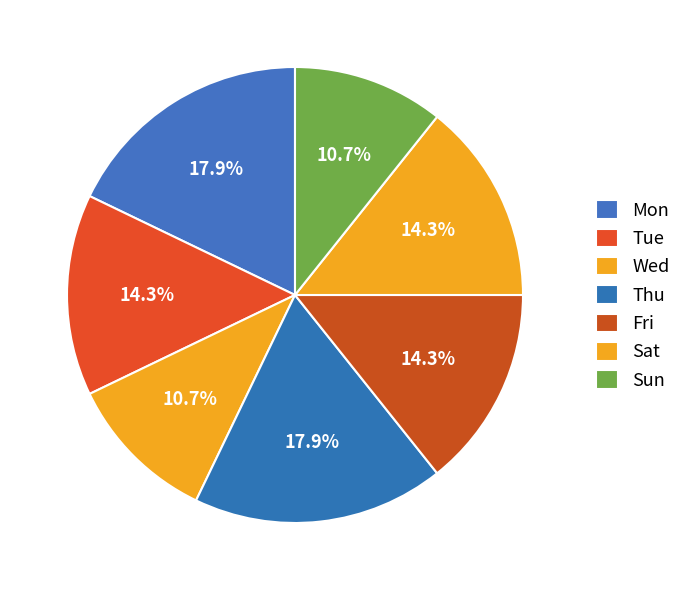

What is the smallest slice in the pie chart?

Wed